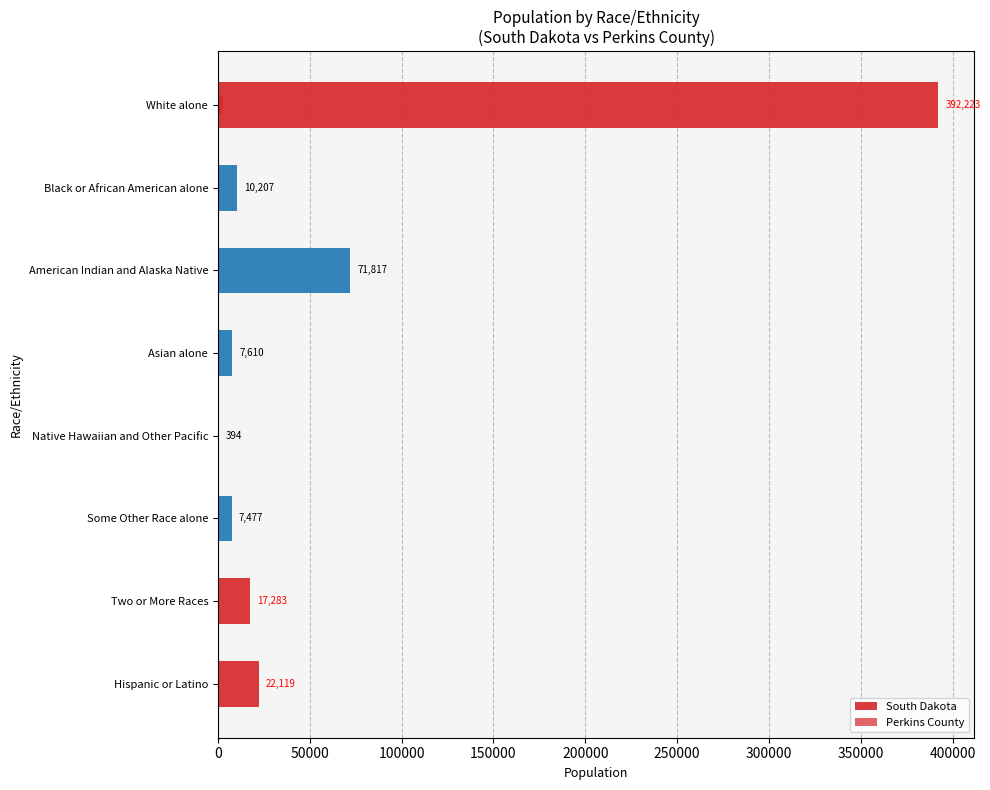

Which series changed the most between American Indian and Alaska Native and Hispanic or Latino?

South Dakota